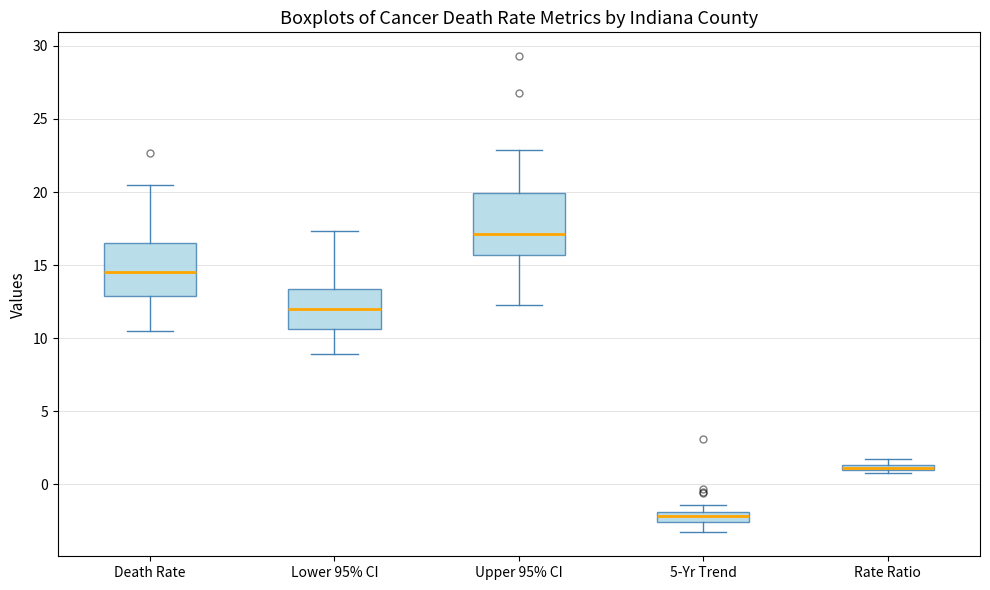

Where is the lower edge of the box for Rate Ratio on the y-axis? The values are not printed on the chart, so give them approximately, as read against the axis.

1.0